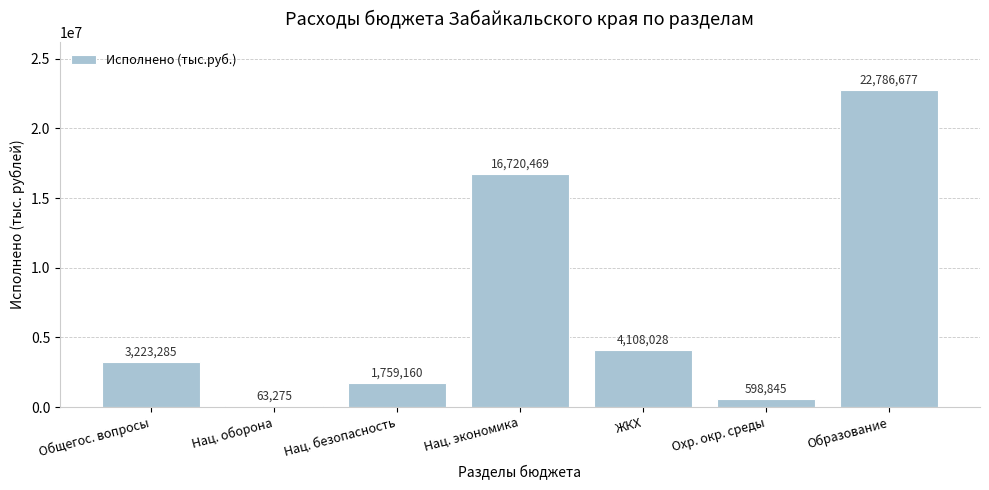

What is the ratio of the value at Нац. экономика to the value at Нац. оборона?

264.3